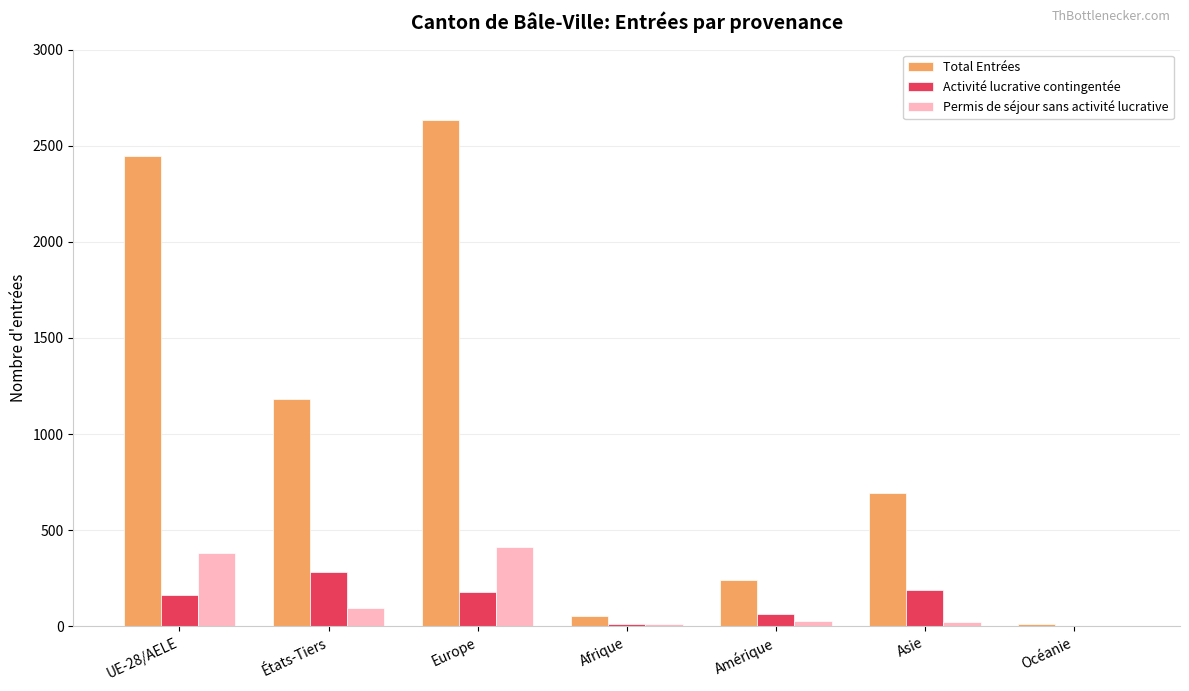

How many distinct data groups are displayed?

3